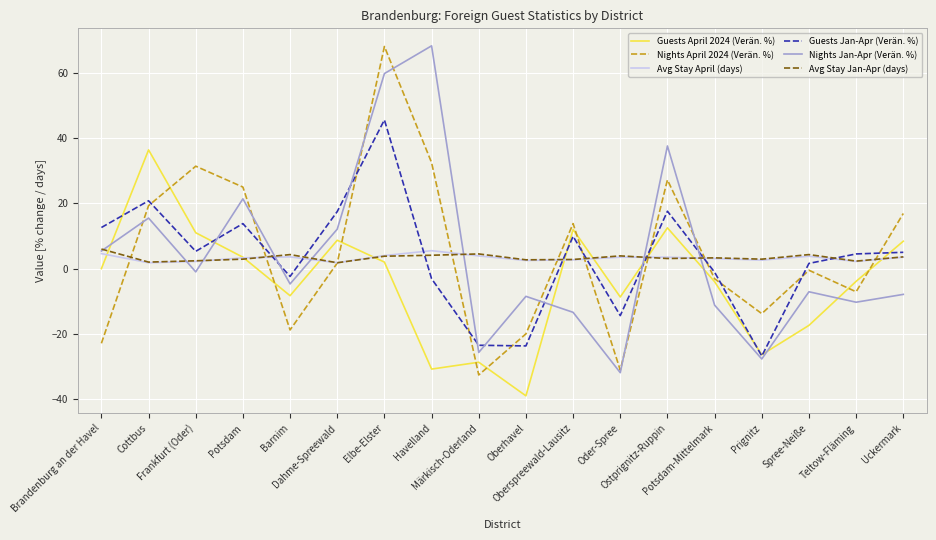

What is the difference between the maximum and minimum values in the Avg Stay Jan-Apr (days) series?

4.2